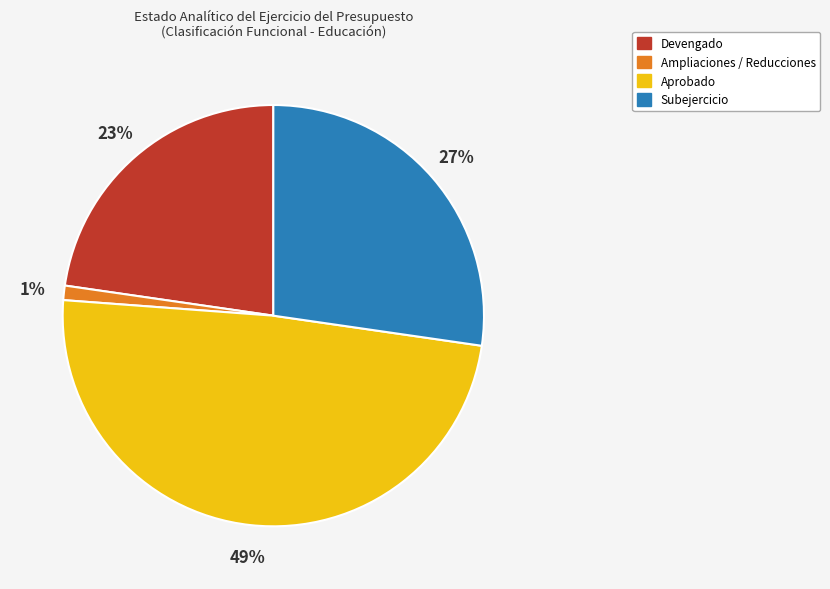

Rank the categories by value from lowest to highest.

Ampliaciones / Reducciones, Devengado, Subejercicio, Aprobado